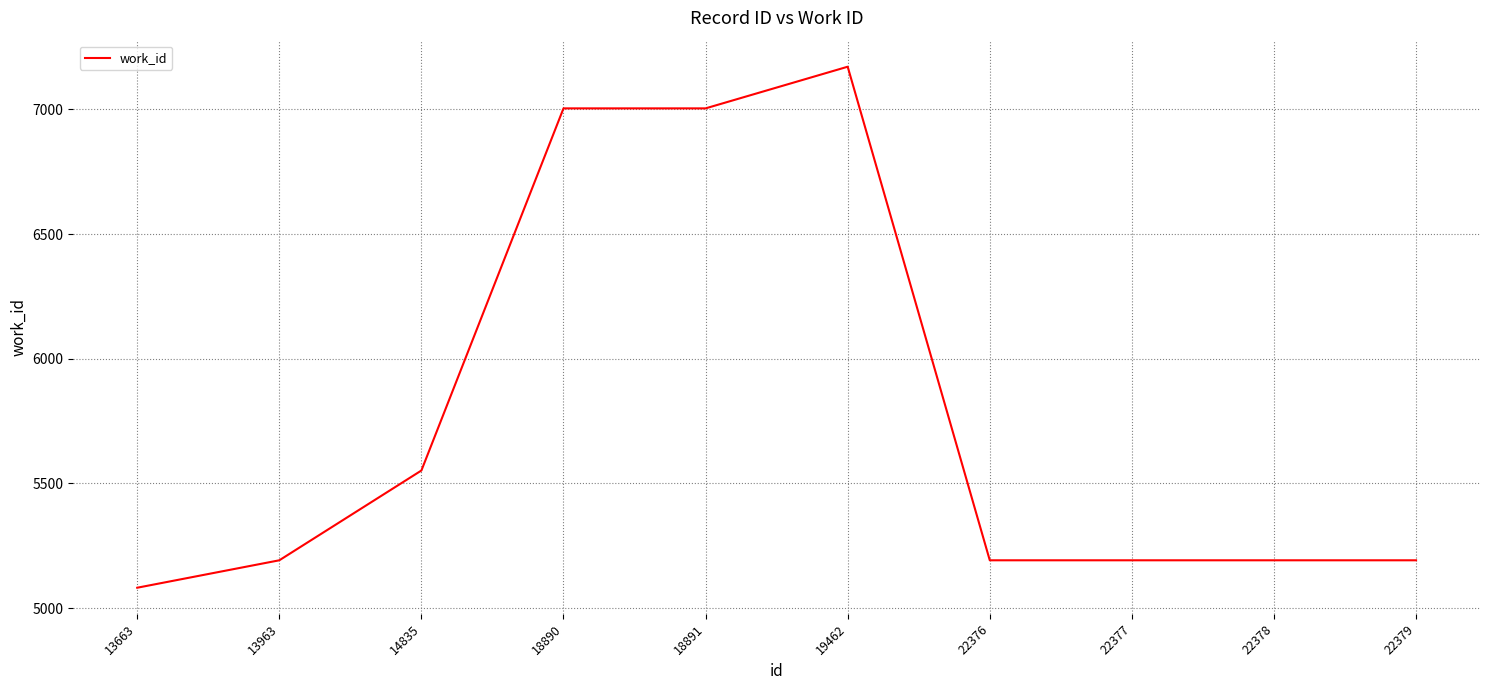

What is the average value?

5777